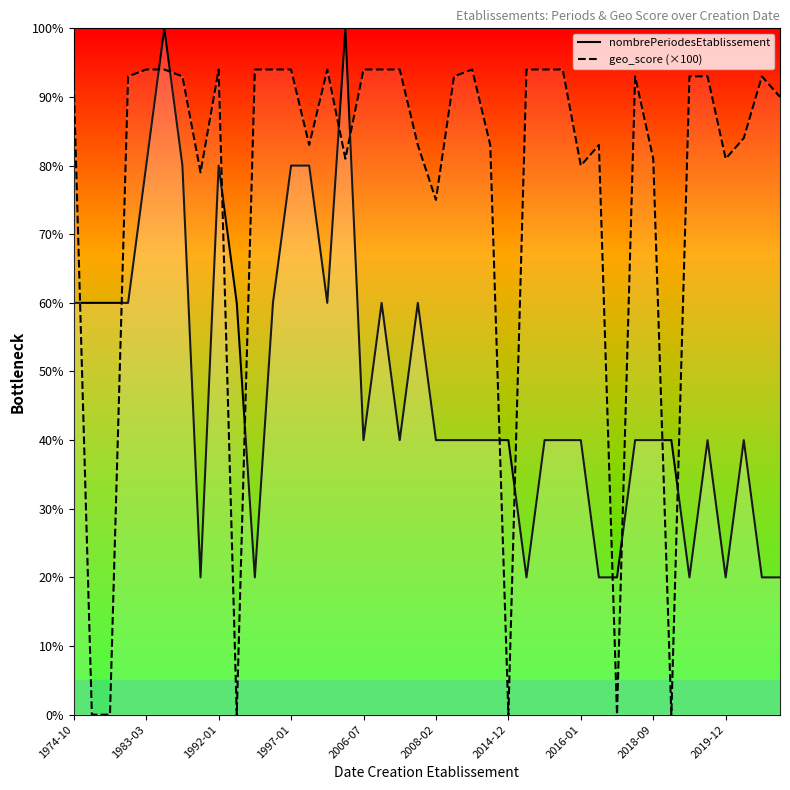

What is the maximum value shown in the chart?

100